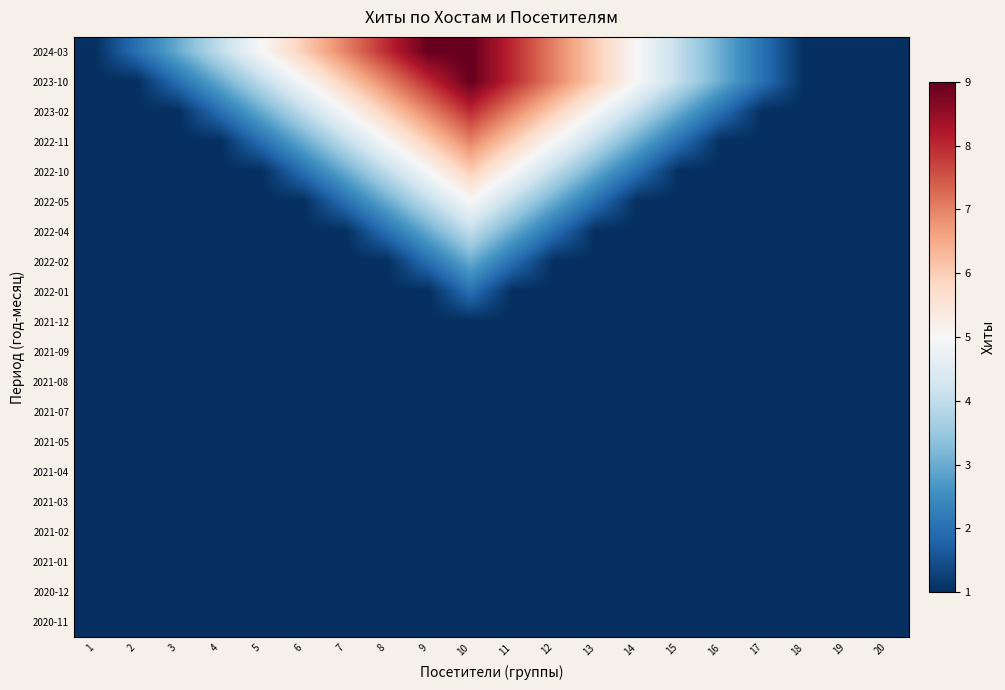

At which category is the sum across all series the highest?

10